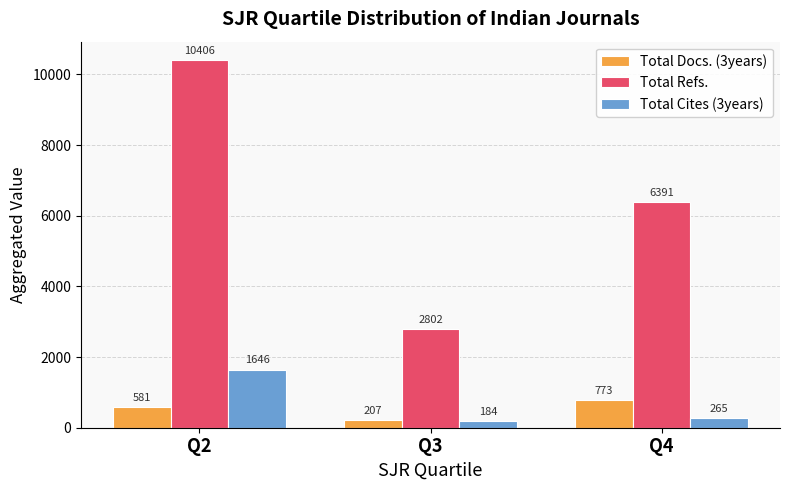

The value of Total Docs. (3years) at Q2 is 581. True or false?

True